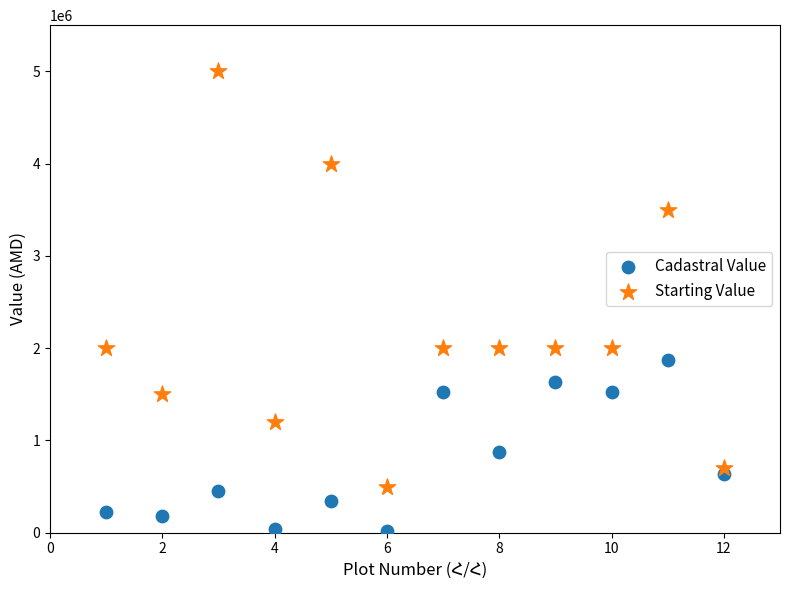

Which series contains the lowest Y value?

Cadastral Value